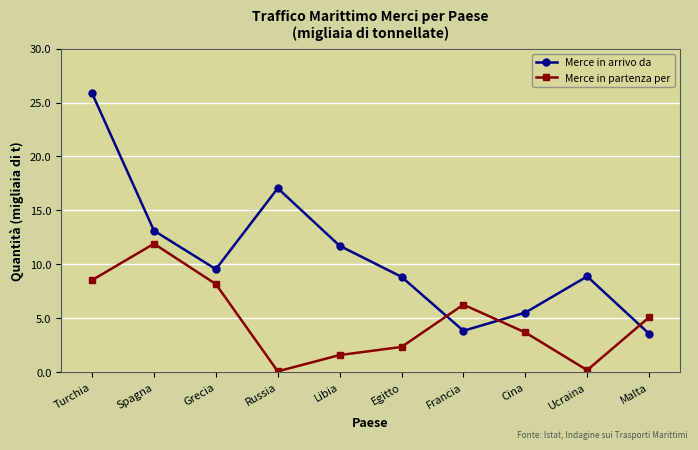

True or false: Merce in arrivo da has more than 2 interior local peaks.

False